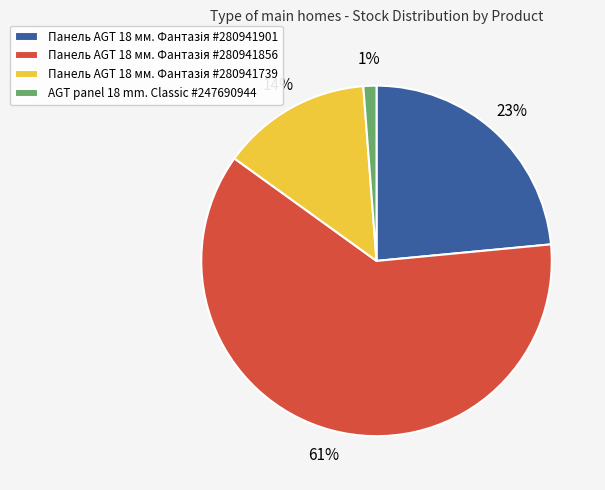

To the nearest percent, what is the average slice percentage?

25%